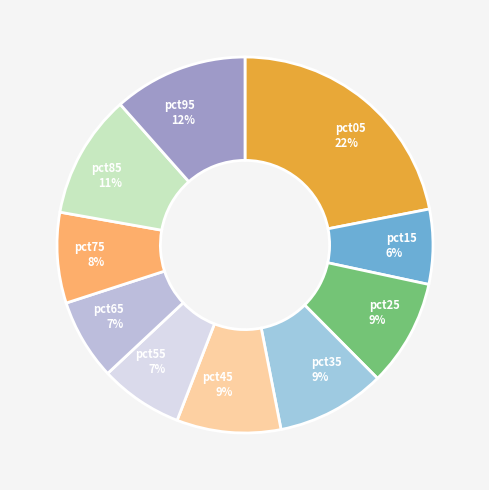

Does pct35 represent more than half of the total?

No